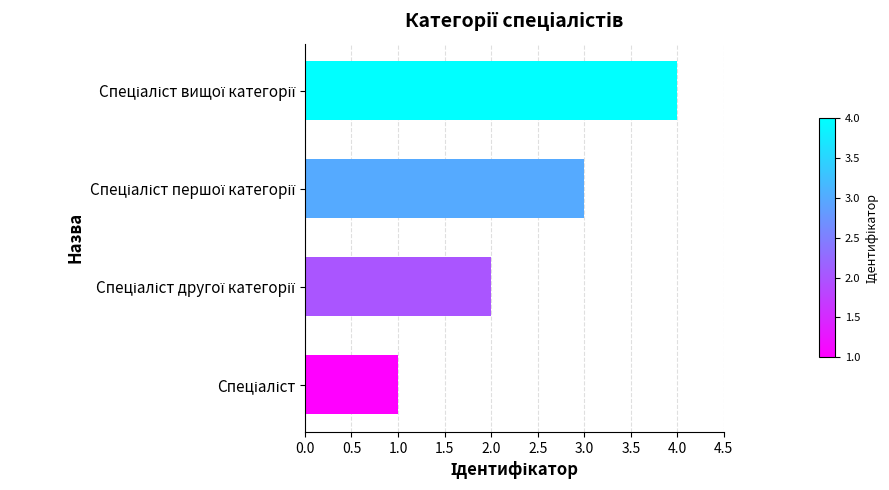

What is the maximum value shown in the chart?

4